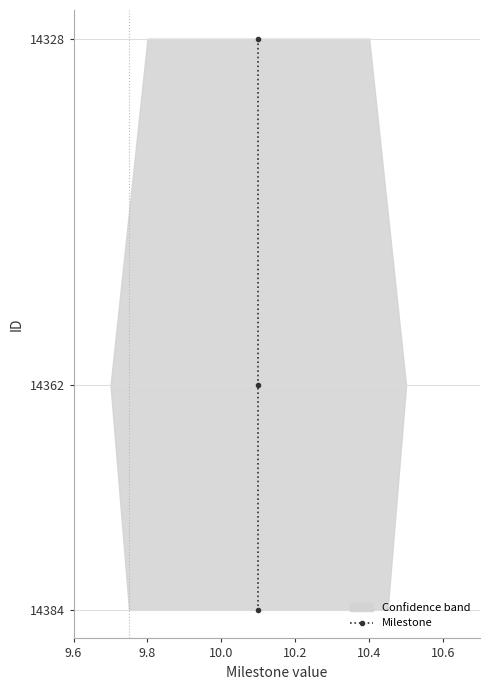

How many lines are shown in the chart?

1